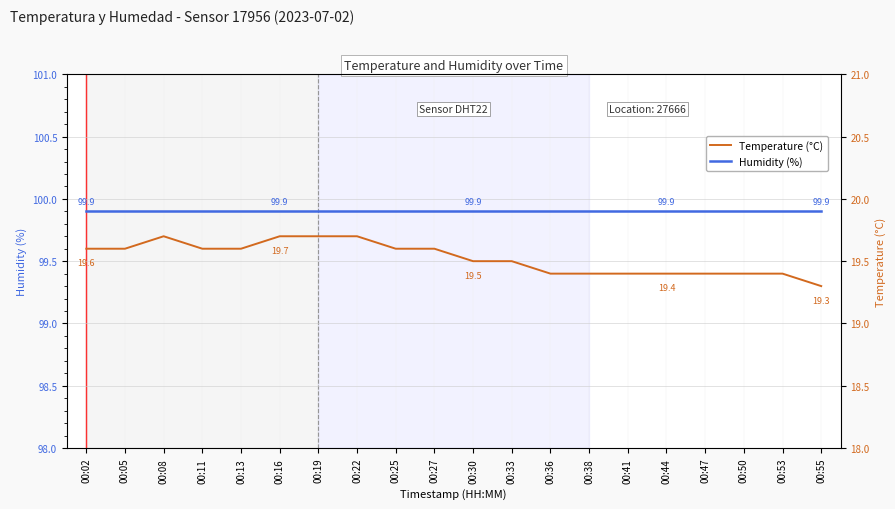

At which category is the sum across all series the highest?

00:08